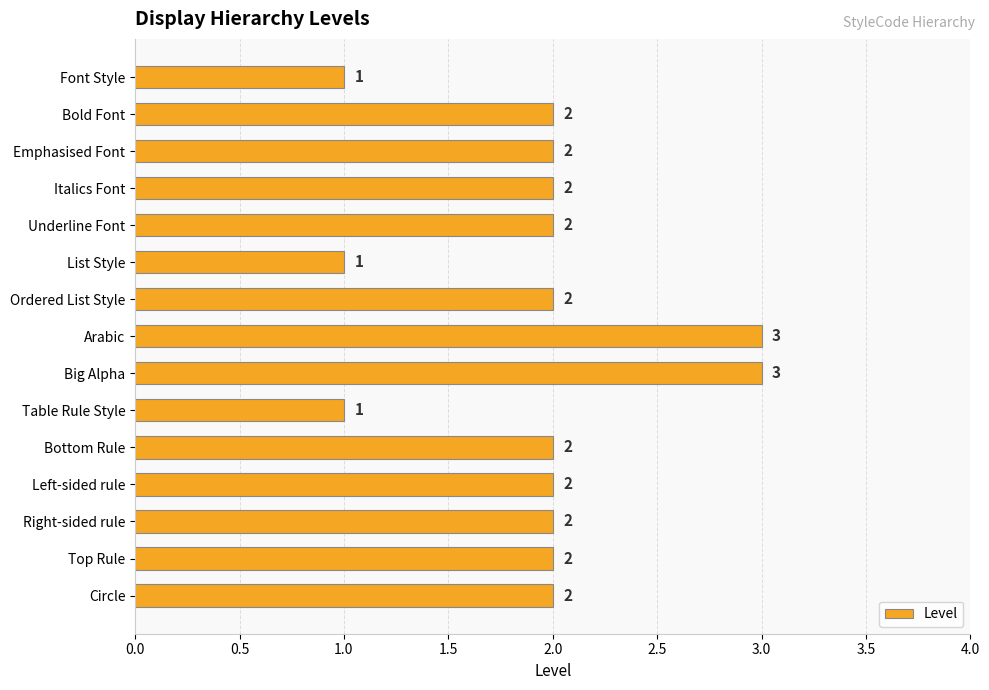

What is the ratio of the value at Font Style to the value at Big Alpha?

0.3